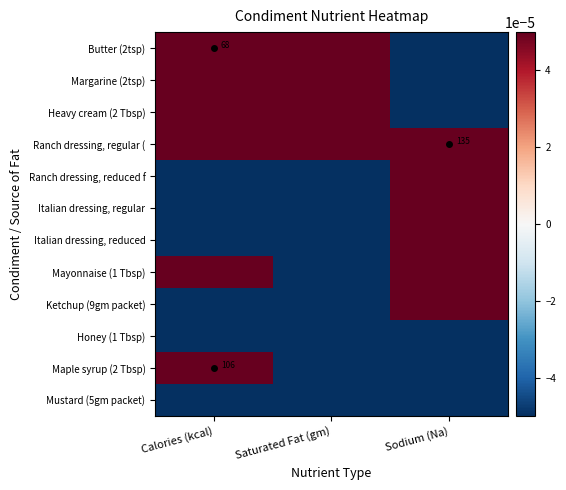

Where does the Maple syrup (2 Tbsp) series first go above 0?

Calories (kcal)